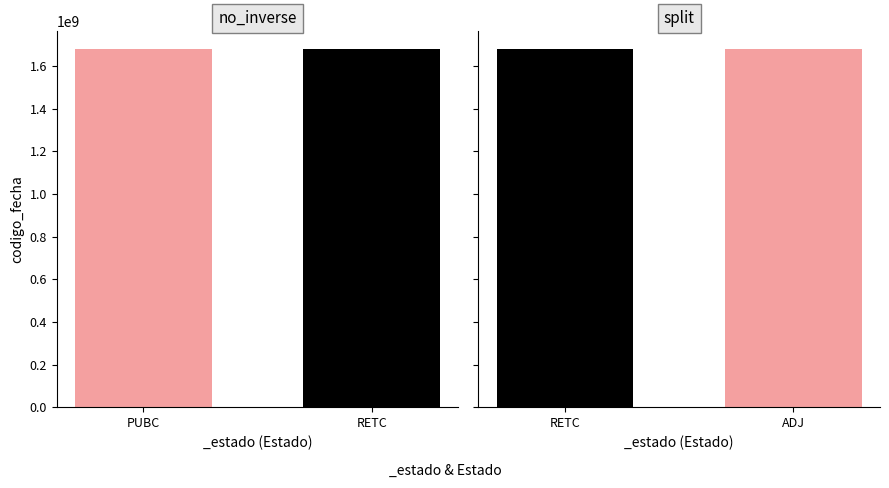

What are all the series names shown in the legend?

no_inverse, split